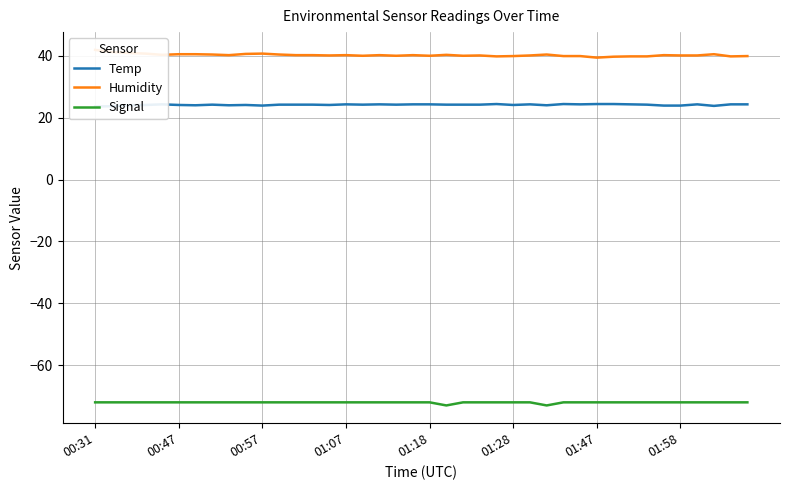

What is the lowest value of the Signal series?

-73